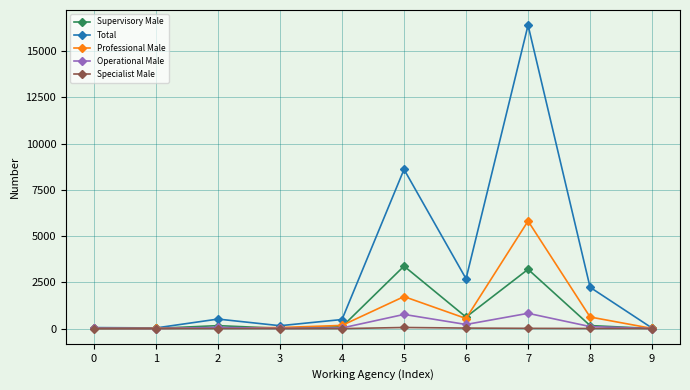

True or false: Supervisory Male has more than 1 points higher than both neighbors.

True